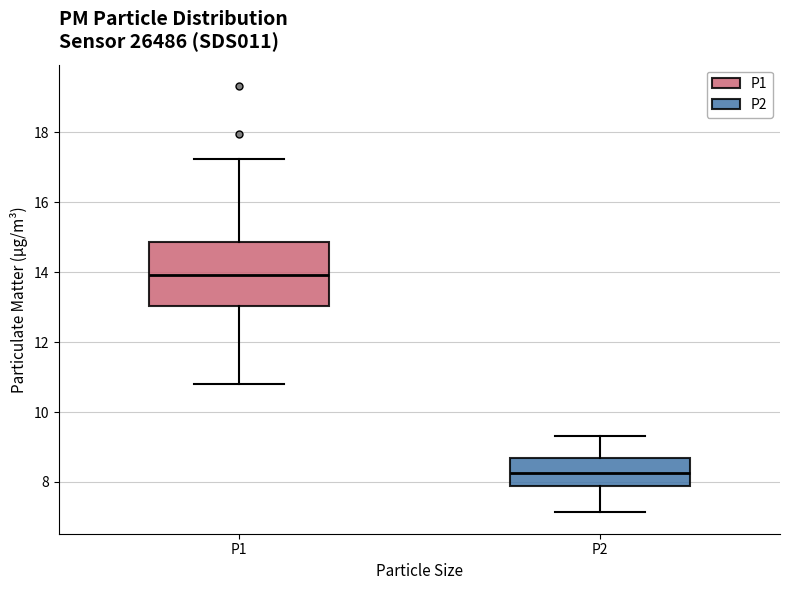

Which box has the highest median line?

P1